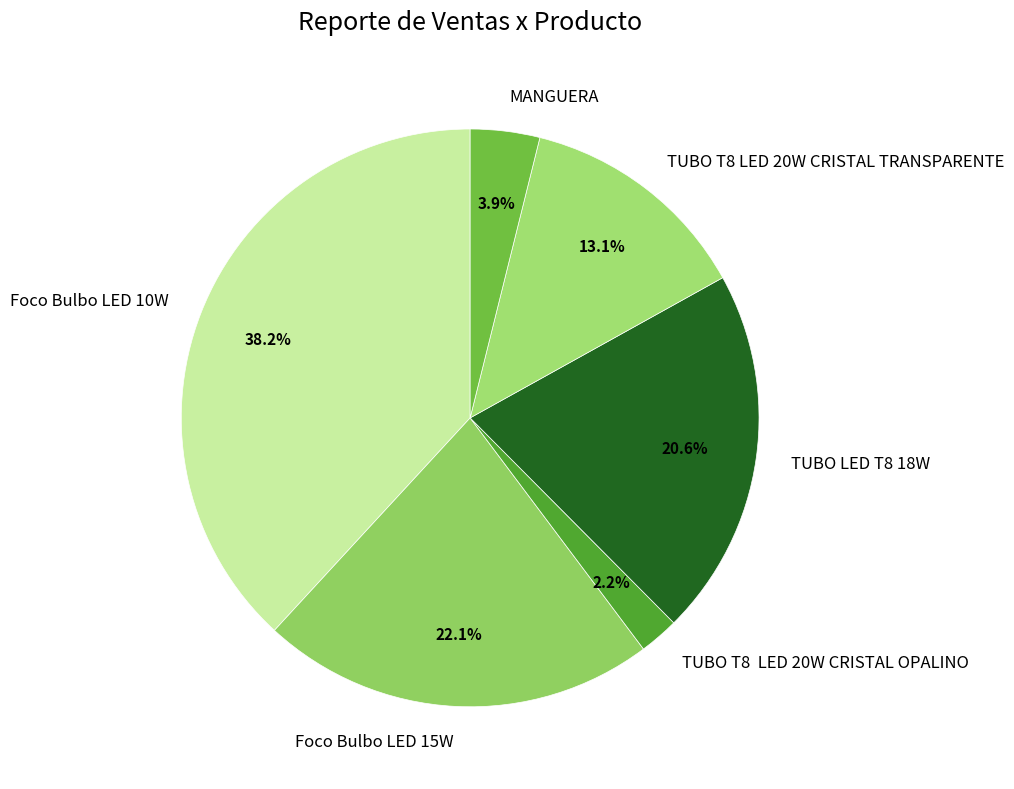

Is there a majority slice in this chart?

No